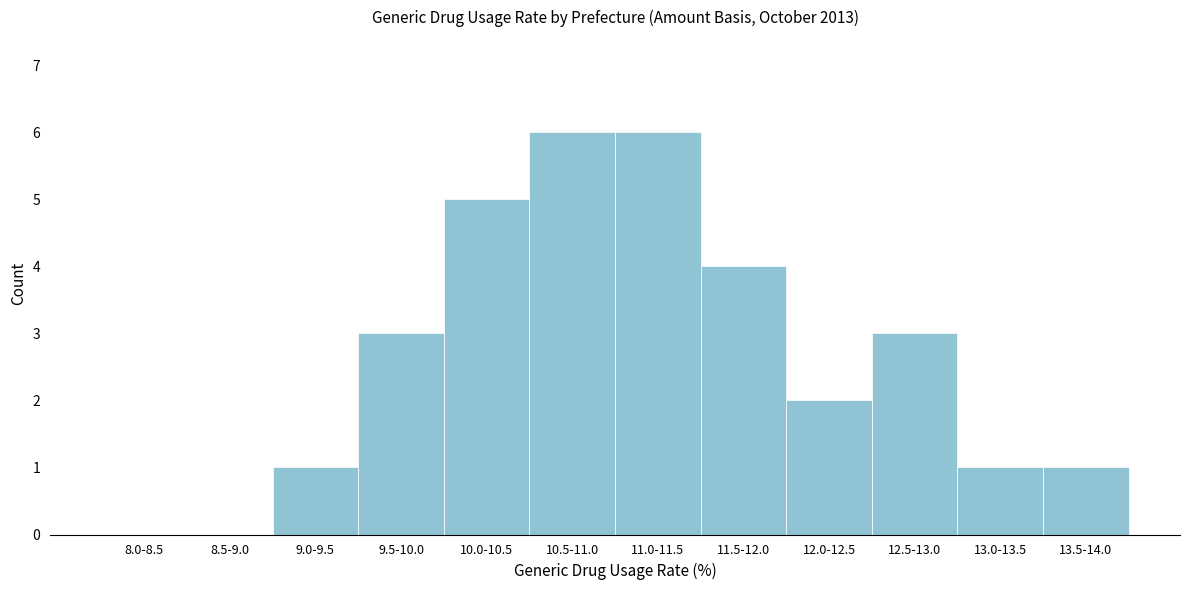

Reading right to left, extract all data points from this chart.

13.5-14.0=1	13.0-13.5=1	12.5-13.0=3	12.0-12.5=2	11.5-12.0=4	11.0-11.5=6	10.5-11.0=6	10.0-10.5=5	9.5-10.0=3	9.0-9.5=1	8.5-9.0=0	8.0-8.5=0